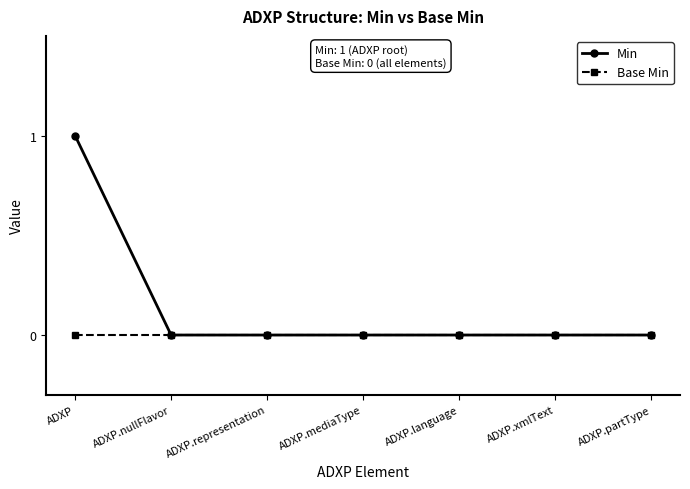

Reading right to left, what are all the values shown in this chart?

Min: ADXP.partType=0	ADXP.xmlText=0	ADXP.language=0	ADXP.mediaType=0	ADXP.representation=0	ADXP.nullFlavor=0	ADXP=1
Base Min: ADXP.partType=0	ADXP.xmlText=0	ADXP.language=0	ADXP.mediaType=0	ADXP.representation=0	ADXP.nullFlavor=0	ADXP=0